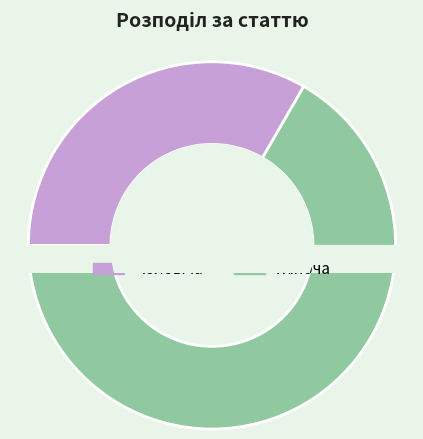

Approximately how many times larger is the value at Чоловіча compared to Жіноча?

0.5